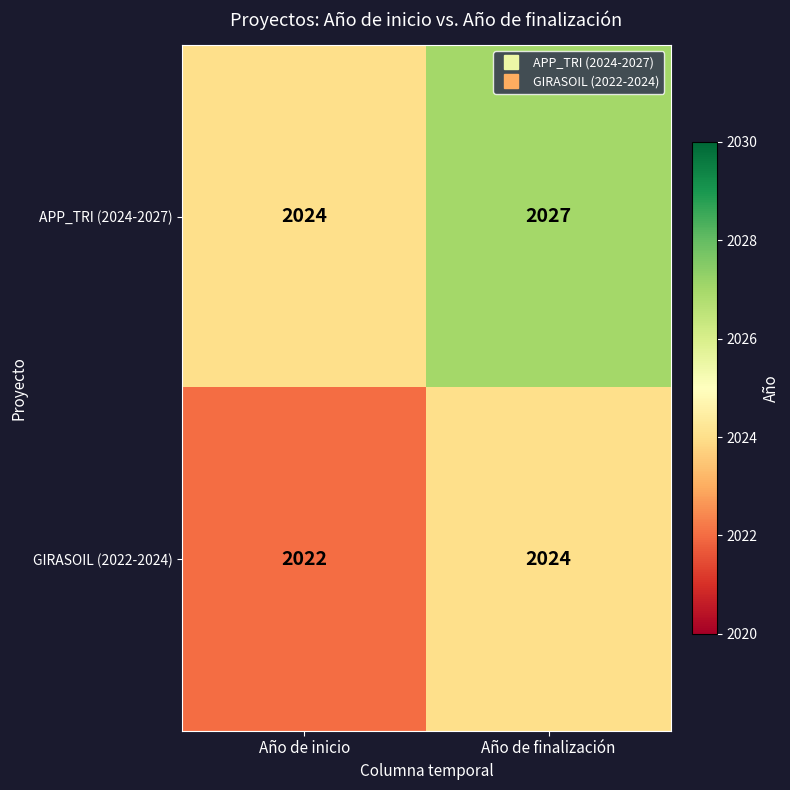

Which series has the widest spread of values?

APP_TRI (2024-2027)